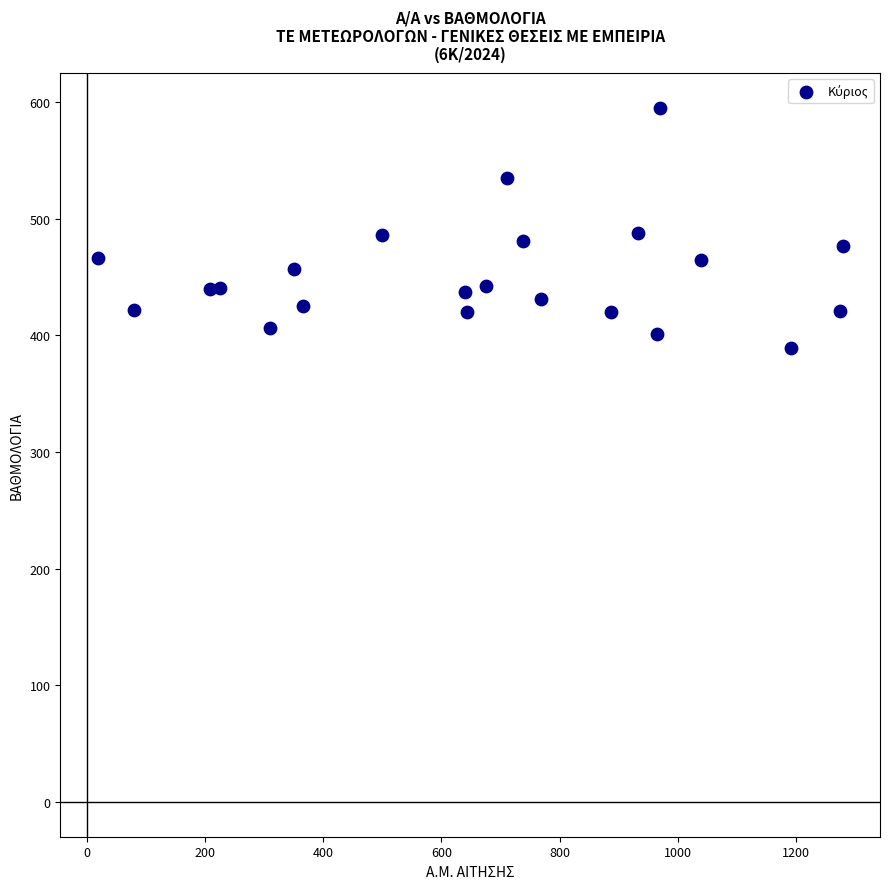

What is the range of Y values (max minus min)?

206